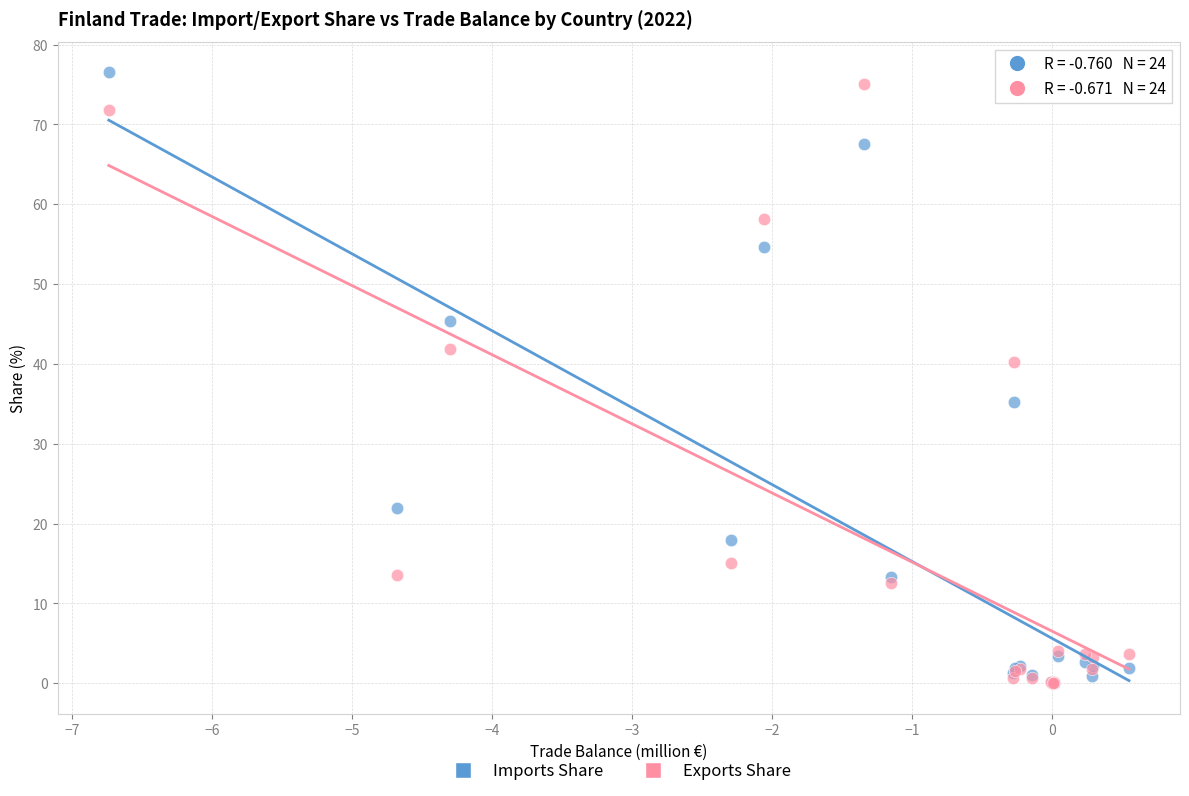

In the Exports Share series, what Y value is closest to 37?

40.2